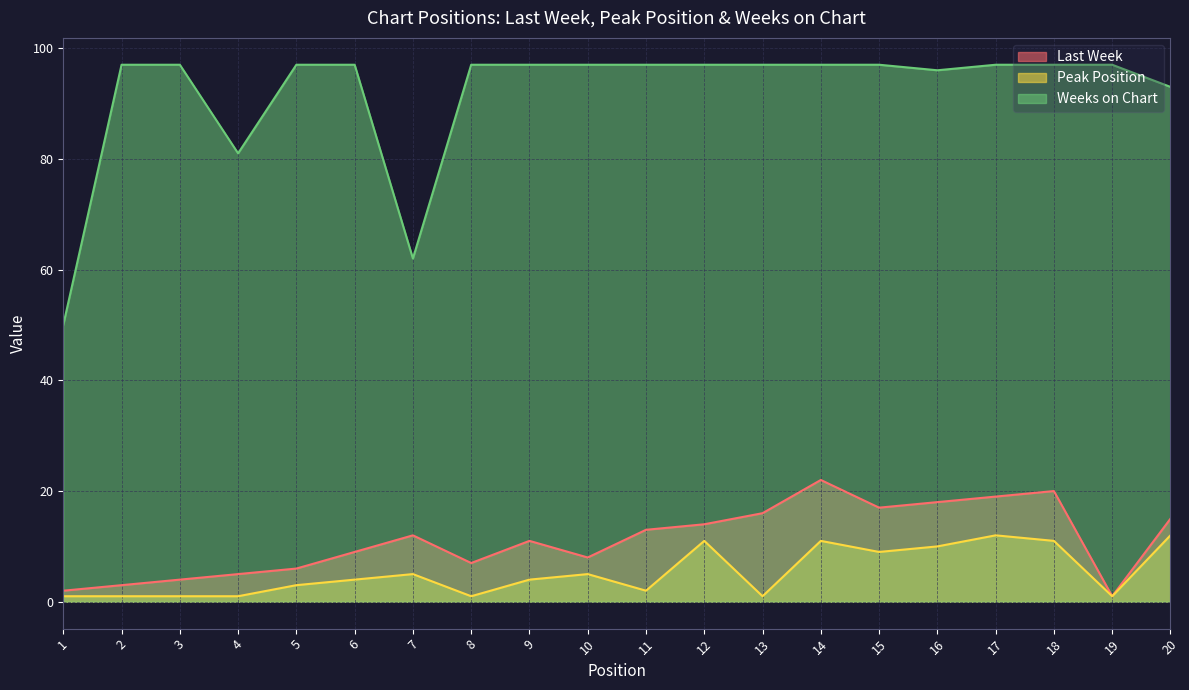

True or false: Last Week and Weeks on Chart intersect in this chart.

False